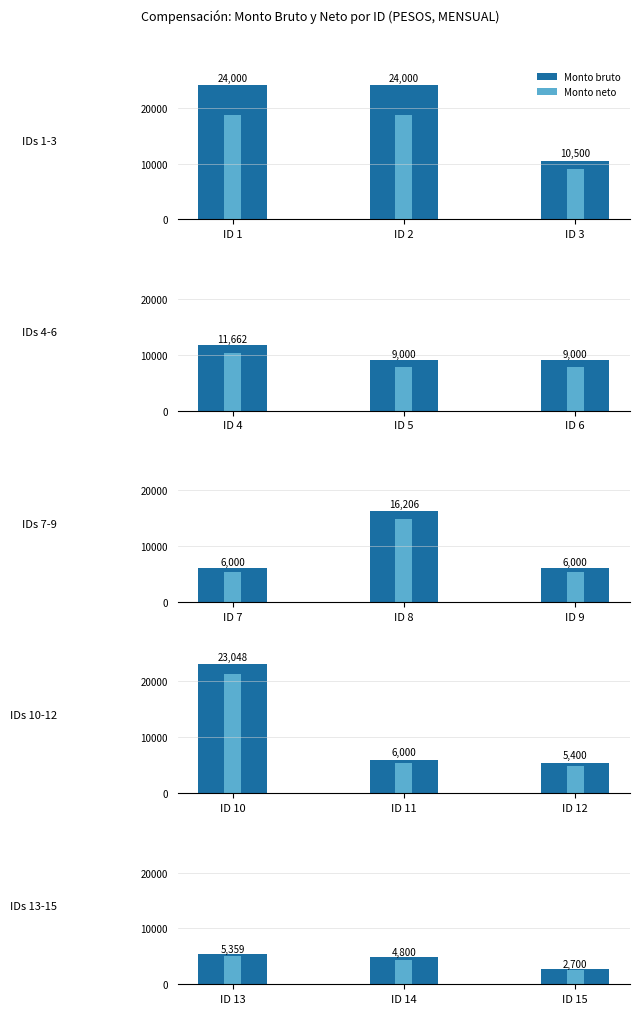

Which category has the highest value across all series?

ID 13